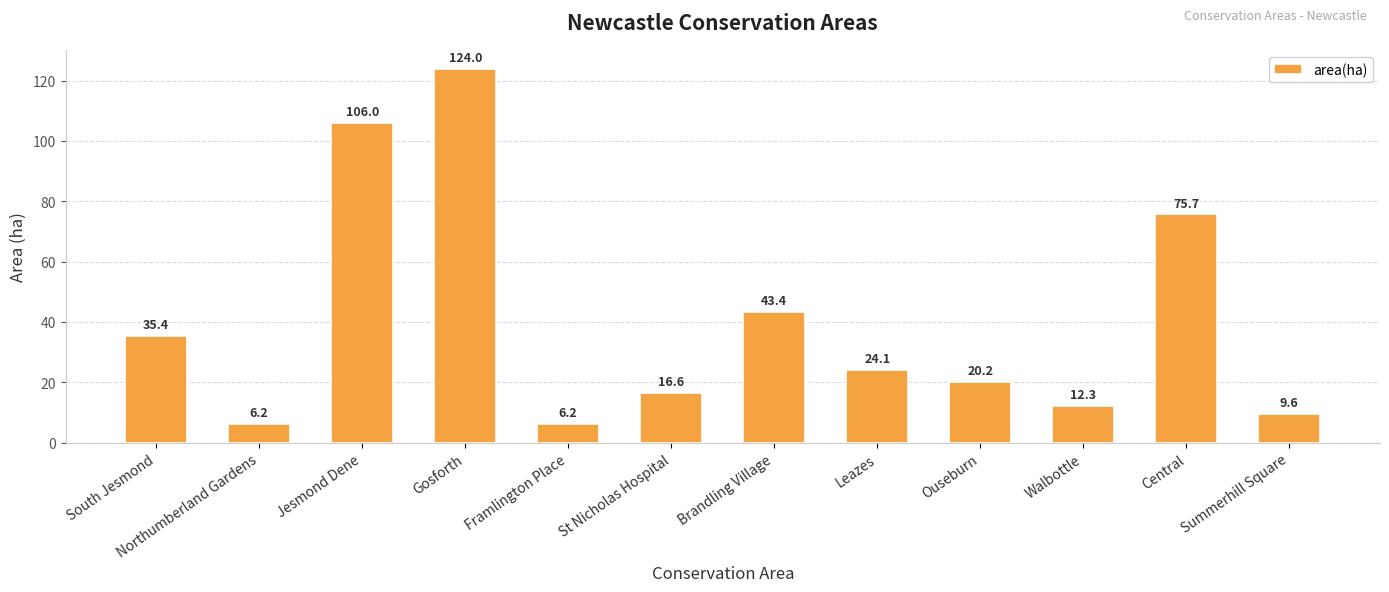

The chart shows a value of 75.7 at Central. True or false?

True